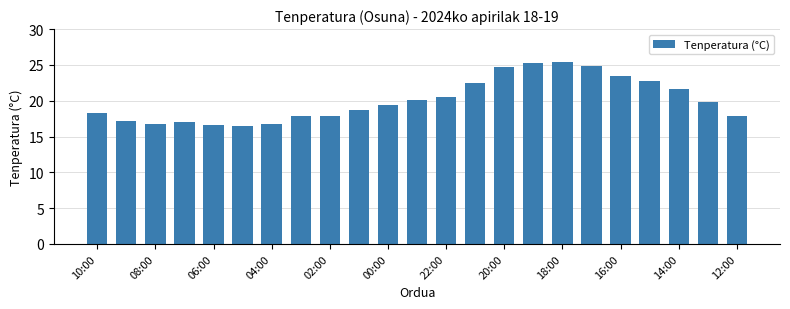

What is the smallest value displayed?

16.4